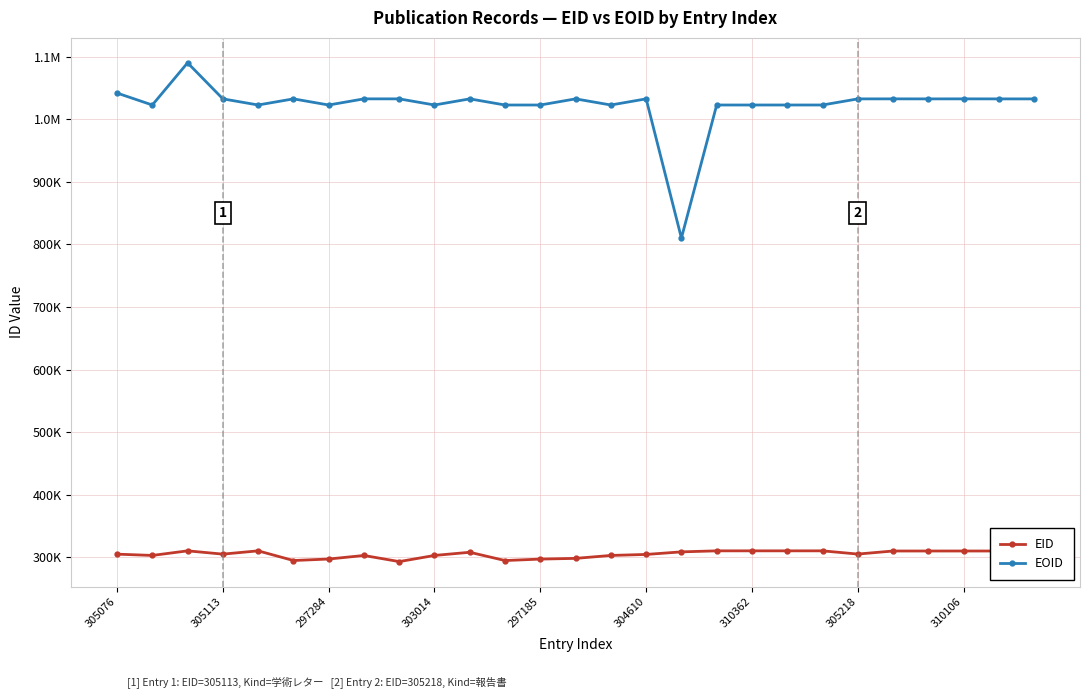

Is this an area chart (filled region under the line)?

No